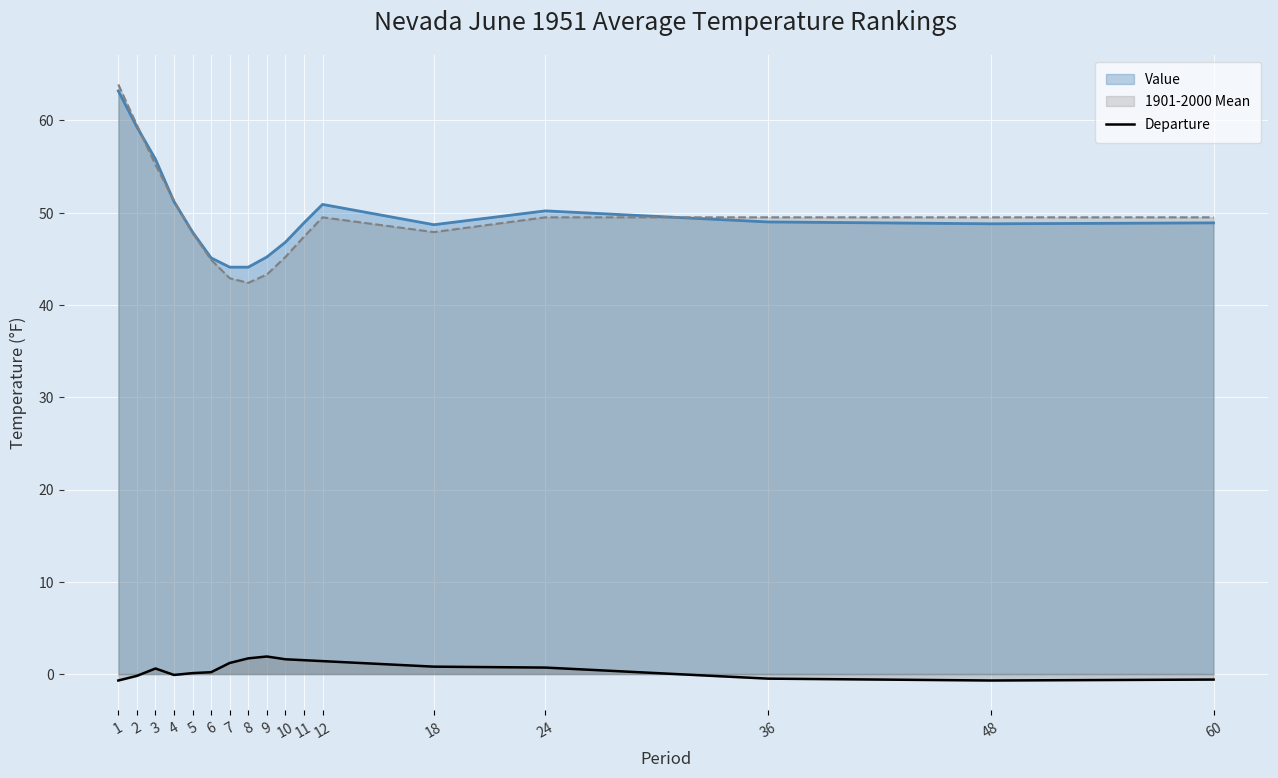

Reading left to right, extract all data points from this chart.

1=-0.7	2=-0.2	3=0.6	4=-0.1	5=0.1	6=0.2	7=1.2	8=1.7	9=1.9	10=1.6	11=1.5	12=1.4	18=0.8	24=0.7	36=-0.5	48=-0.7	60=-0.6